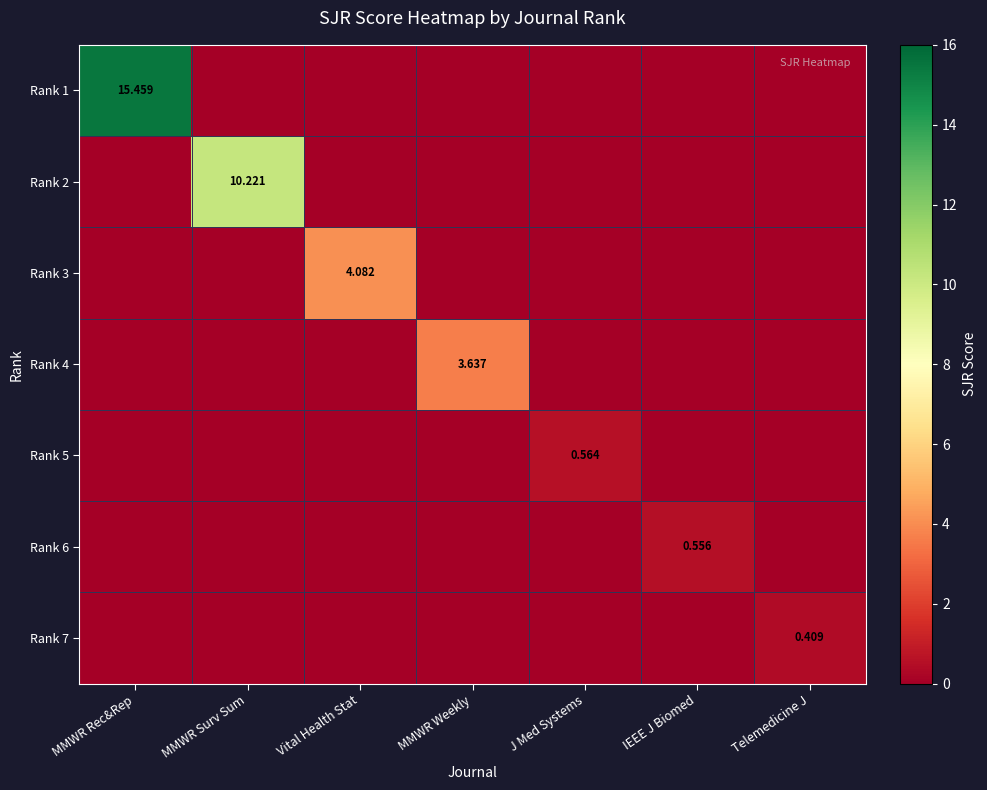

At how many categories does at least one series exceed 6?

2